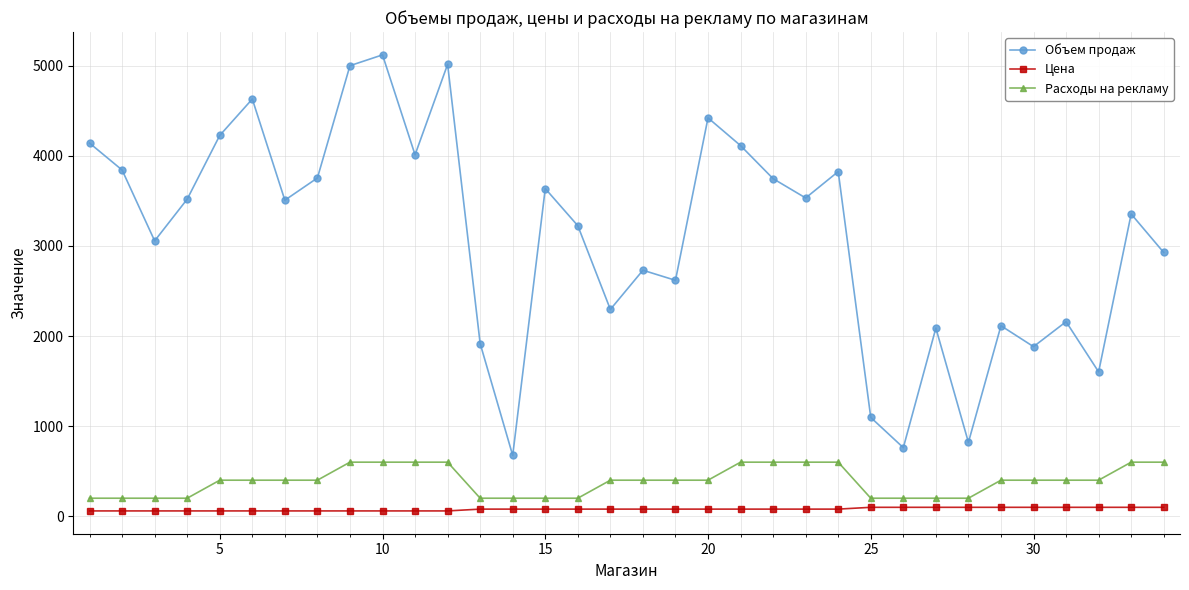

Which series has the largest total across all categories?

Объем продаж